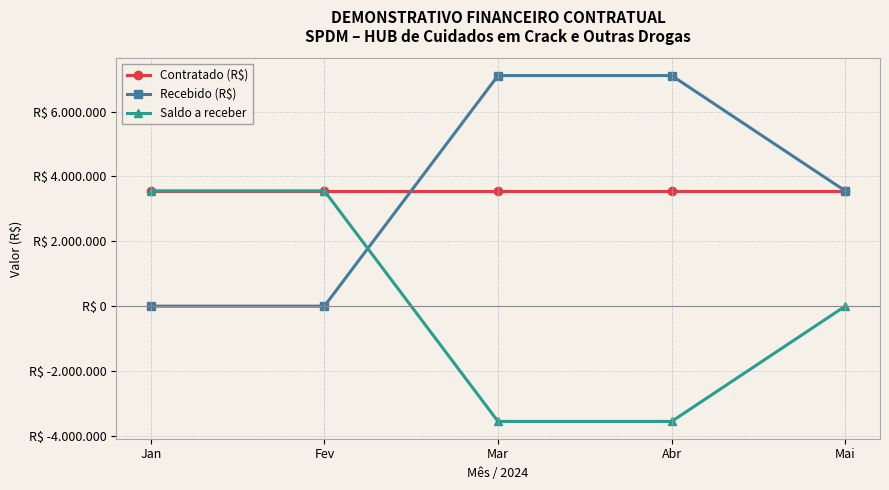

Reading left to right, list all the values displayed in this chart.

Contratado (R$): Jan=3554319.0	Fev=3554319.0	Mar=3554319.0	Abr=3554319.0	Mai=3554319.0
Recebido (R$): Jan=0.0	Fev=0.0	Mar=7108638.0	Abr=7108638.0	Mai=3552290.5
Saldo a receber: Jan=3554319.0	Fev=3554319.0	Mar=-3554319.0	Abr=-3554319.0	Mai=0.0